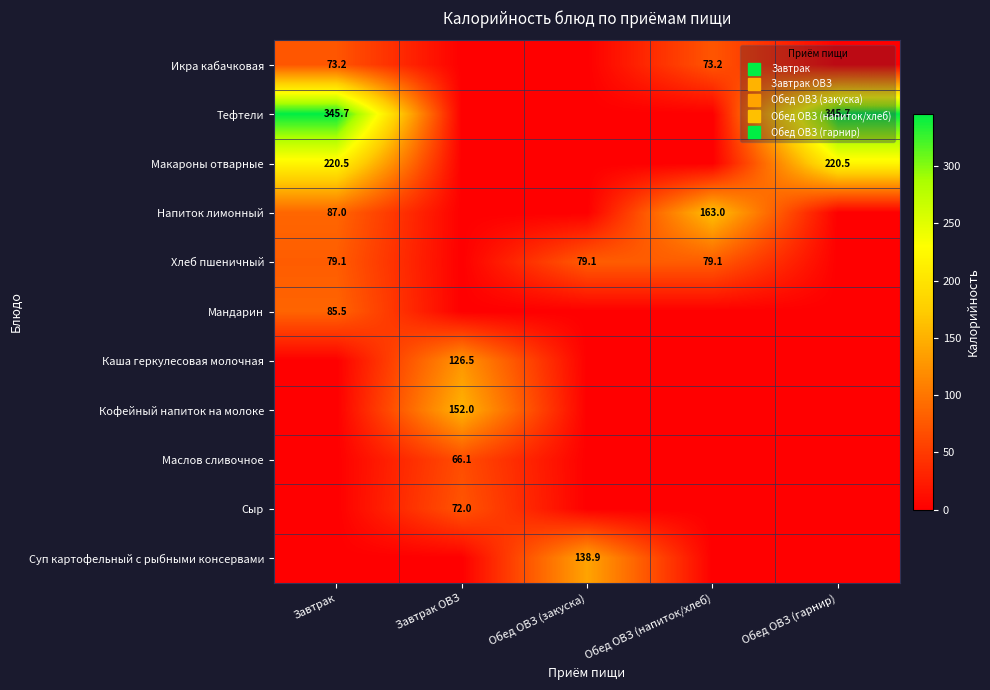

List the series in order of their peak value, highest first.

Тефтели, Макароны отварные, Напиток лимонный, Кофейный напиток на молоке, Суп картофельный с рыбными консервами, Каша геркулесовая молочная, Мандарин, Хлеб пшеничный, Икра кабачковая, Сыр, Маслов сливочное